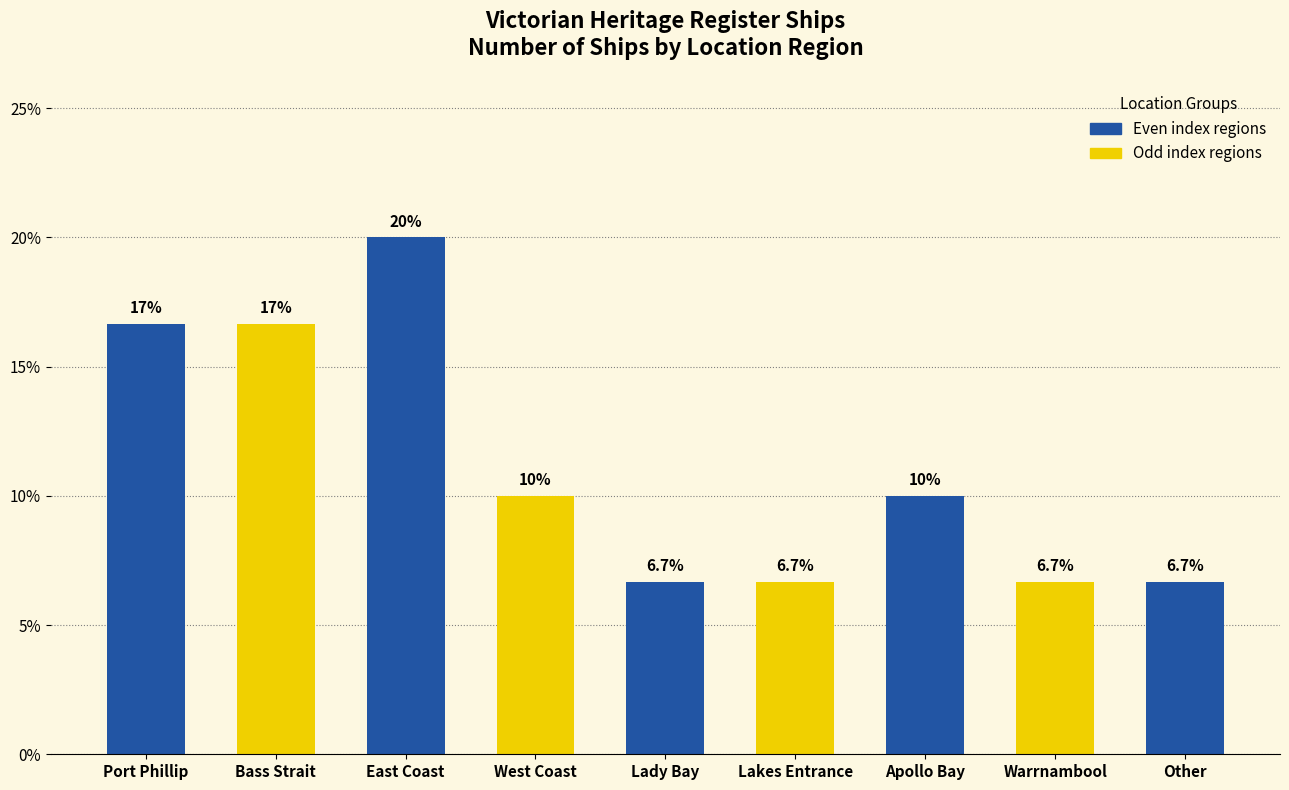

What is the value of the 2nd bar from the left?

16.7